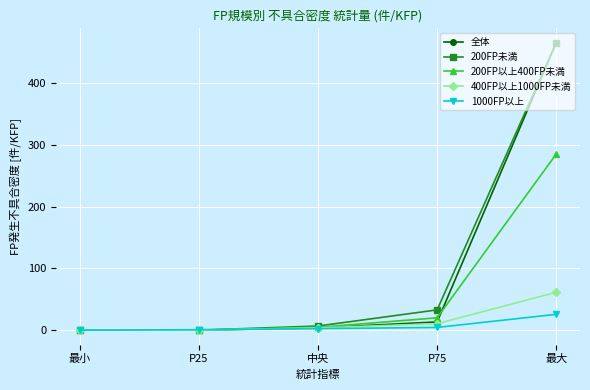

What is the label of the 1st point from the left?

最小